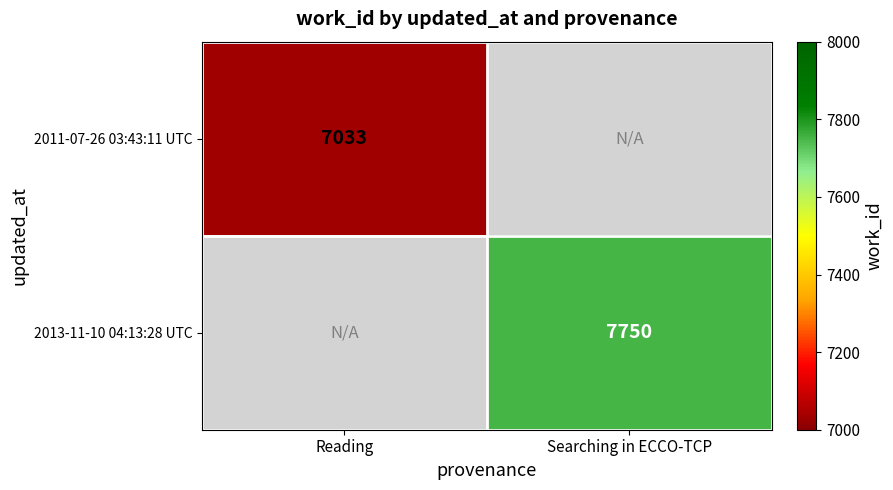

At which label does 2011-07-26 03:43:11 UTC reach its peak?

Reading